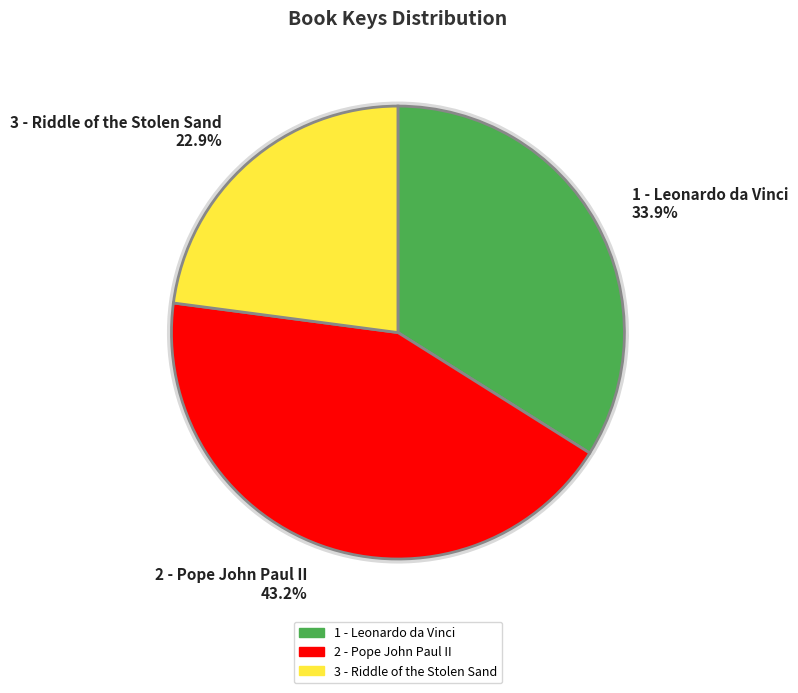

True or false: 1 - Leonardo da Vinci accounts for 26% of the total.

False